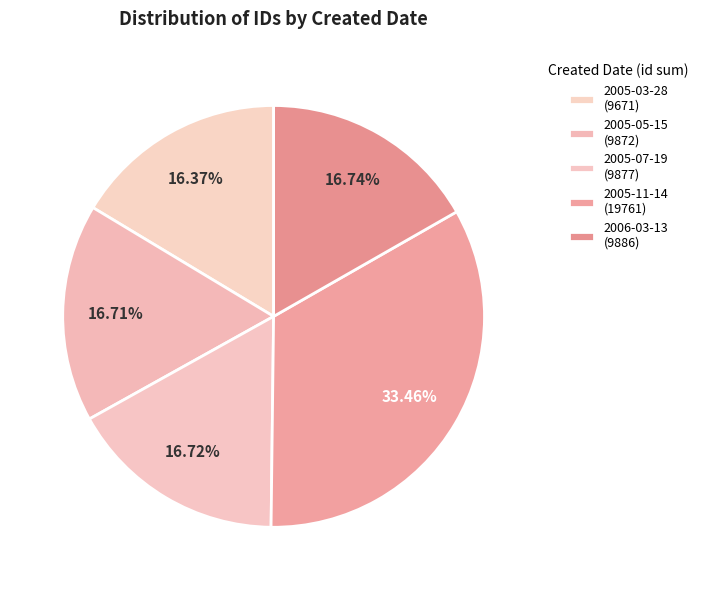

How many slices are in this pie chart?

5